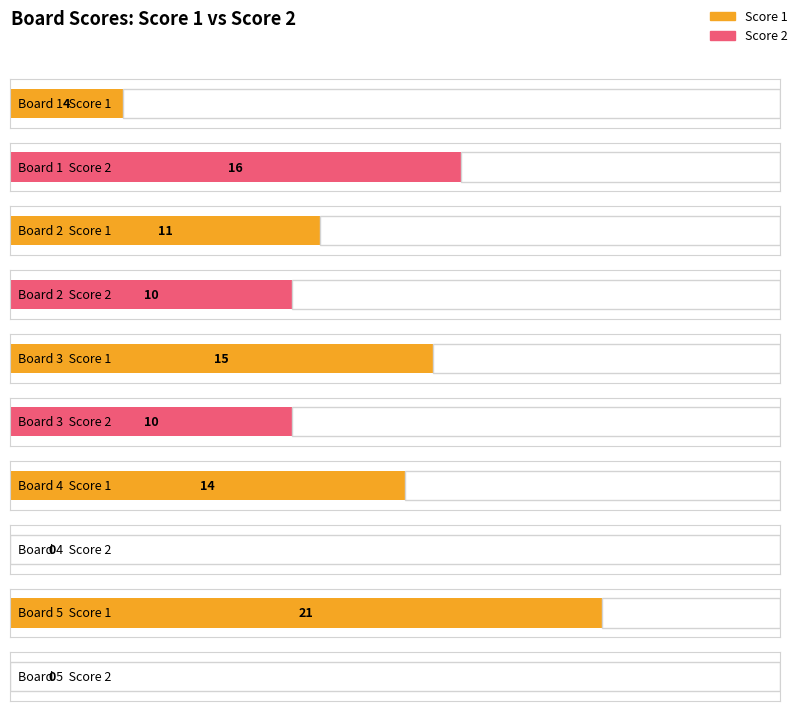

At which label does Score 1 first exceed 14?

Board 3